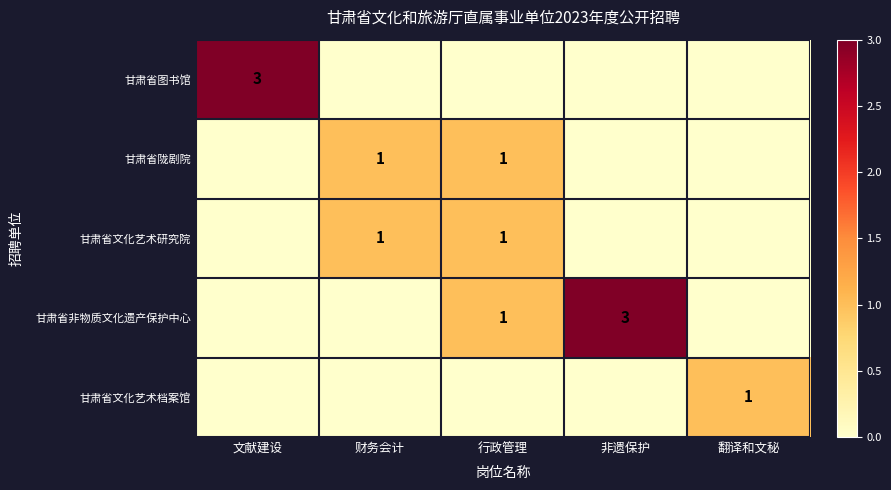

True or false: 甘肃省陇剧院 has a value of 2 at 行政管理.

False